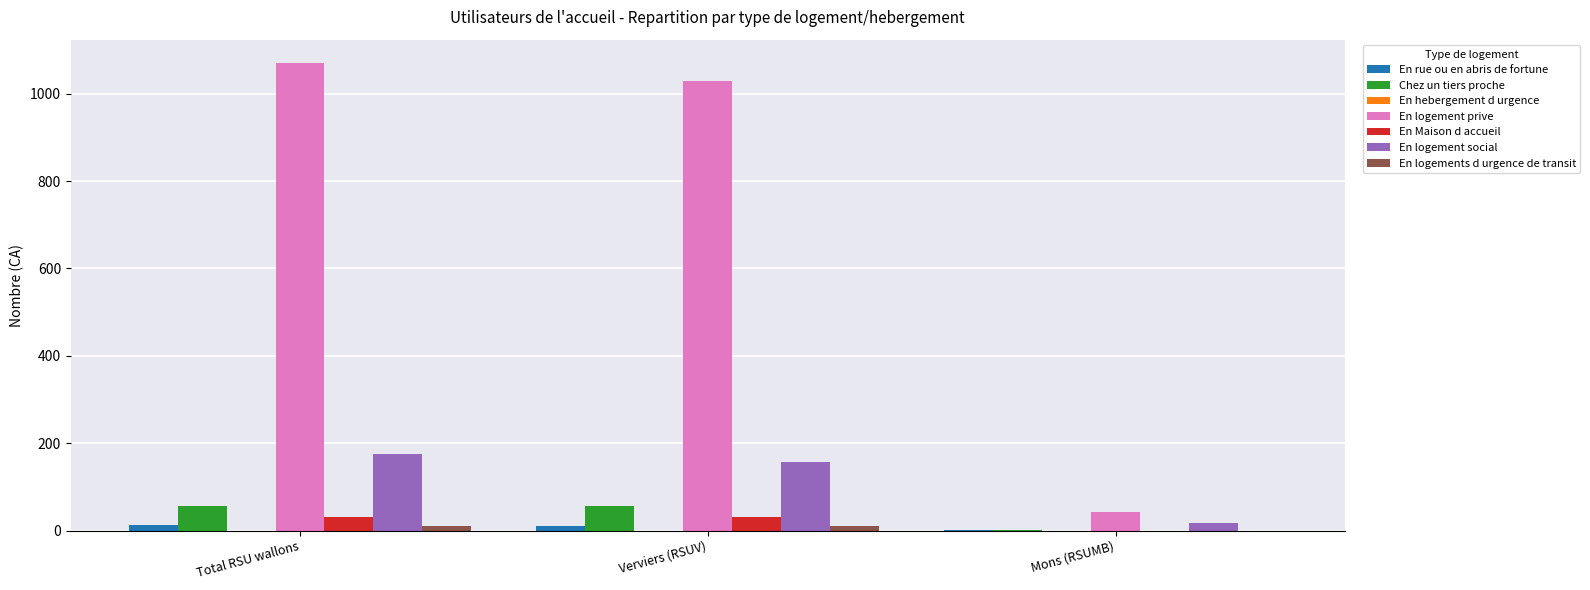

What is the sum of all En logement social values?

350